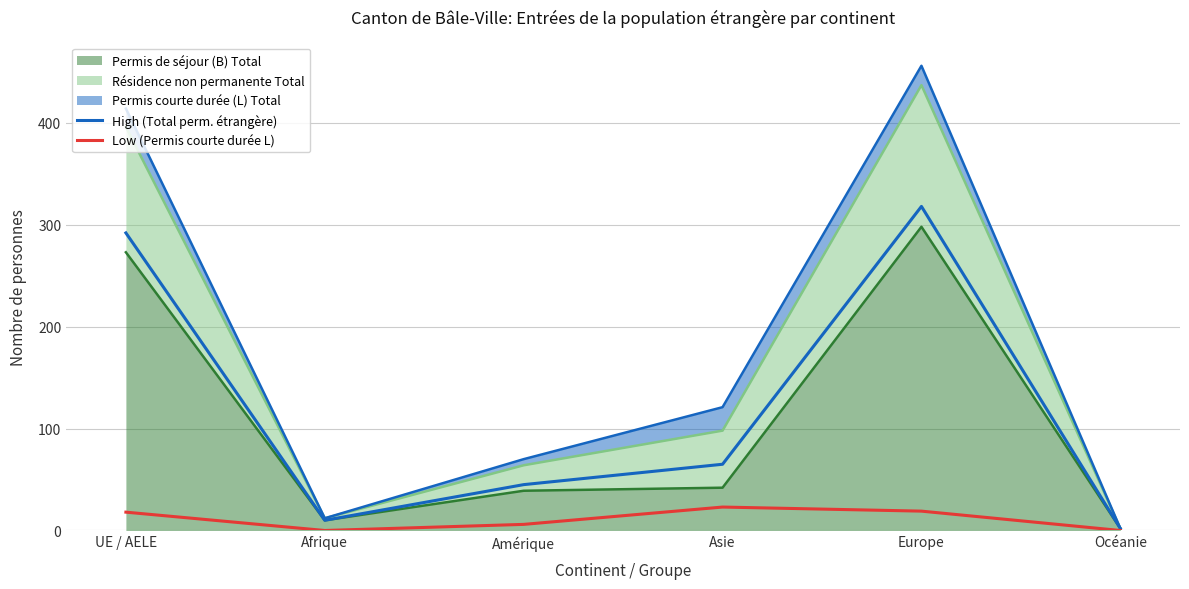

The value of Low (Permis courte durée L) at Europe is 19. True or false?

True